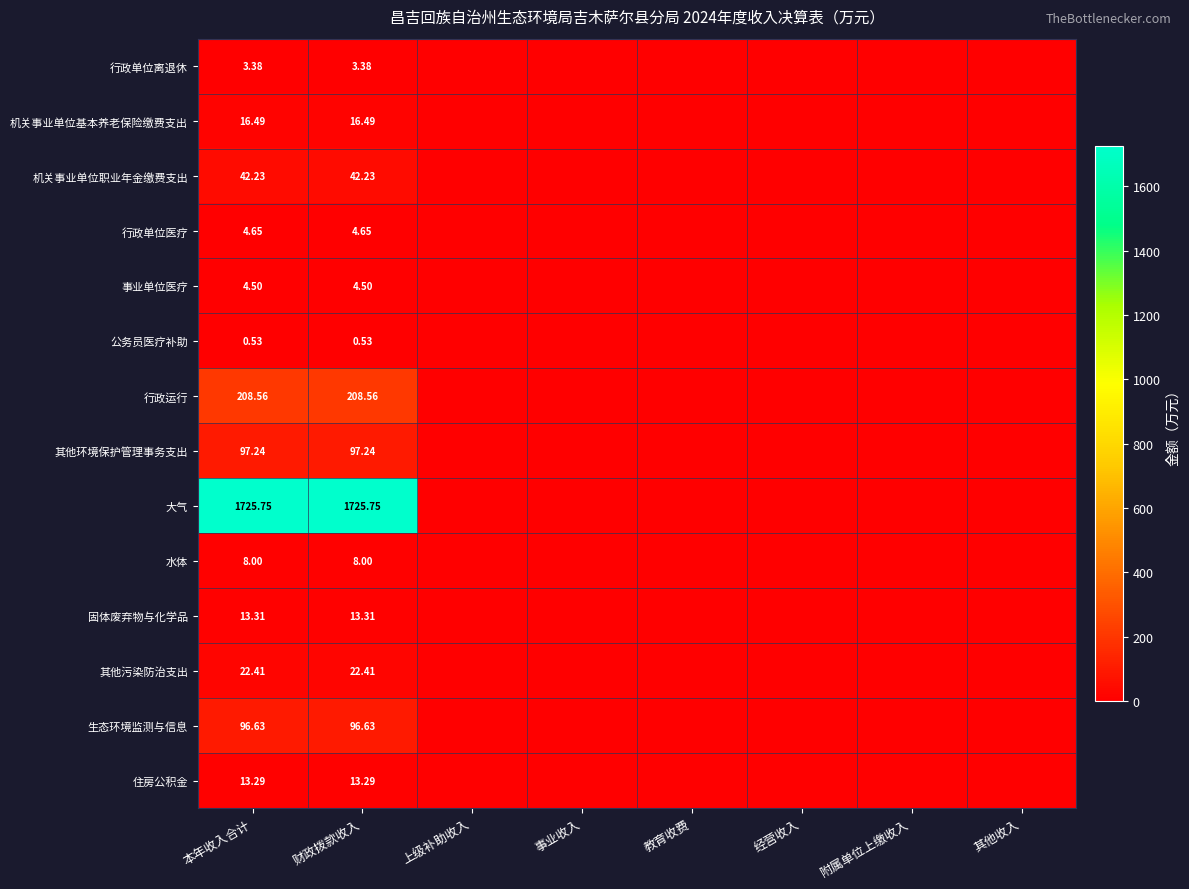

Is it true that 其他污染防治支出 equals 0.0 at 事业收入?

True